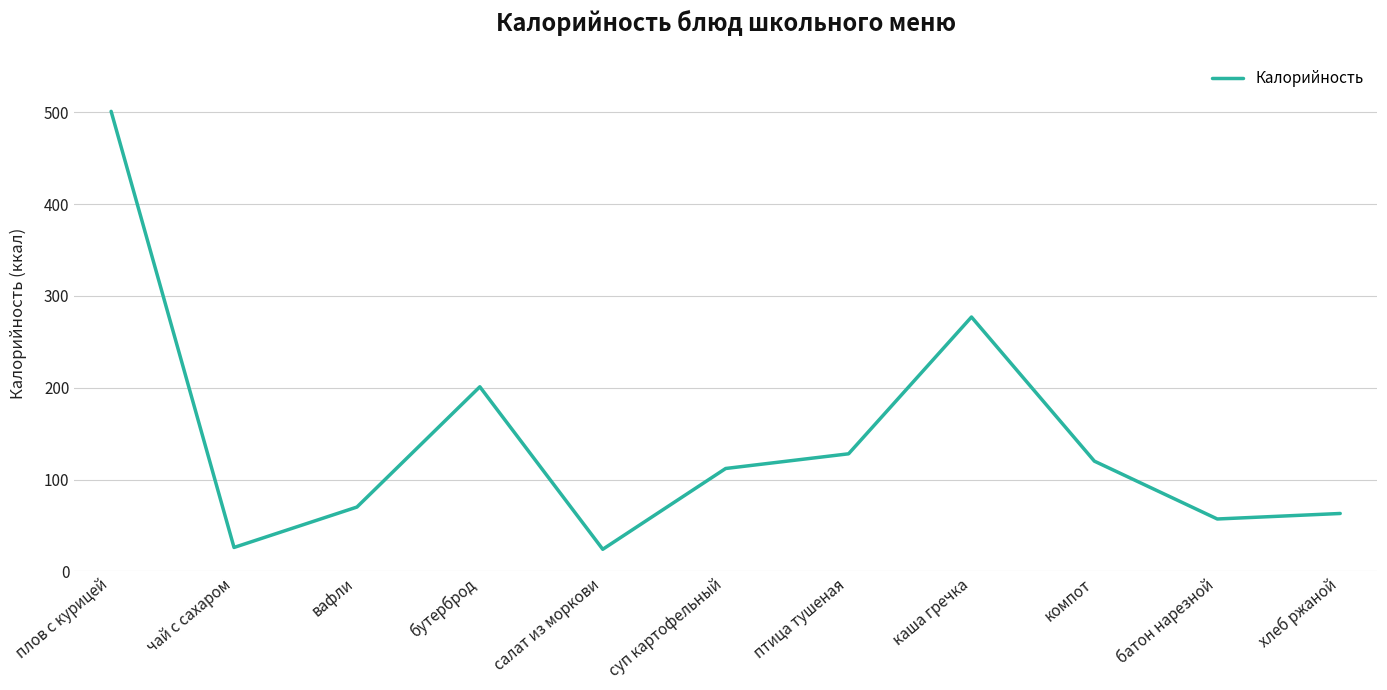

Does the chart have visible grid lines?

Yes